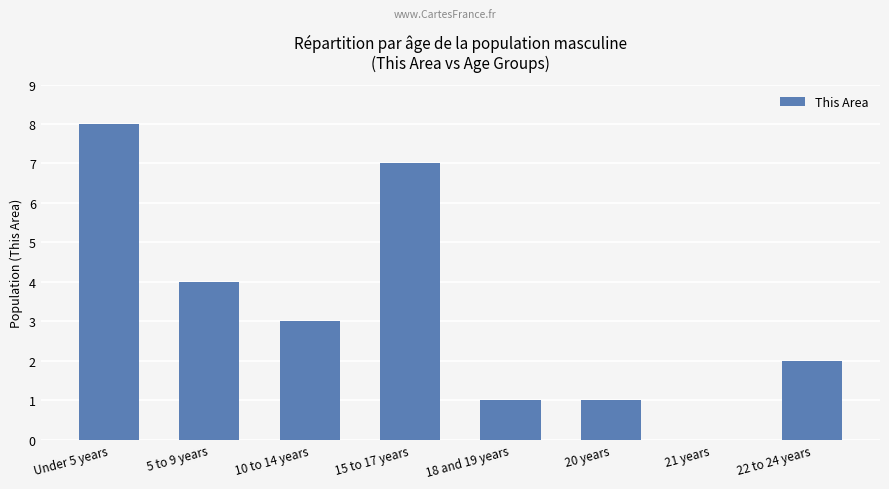

What is the sum of all values?

26